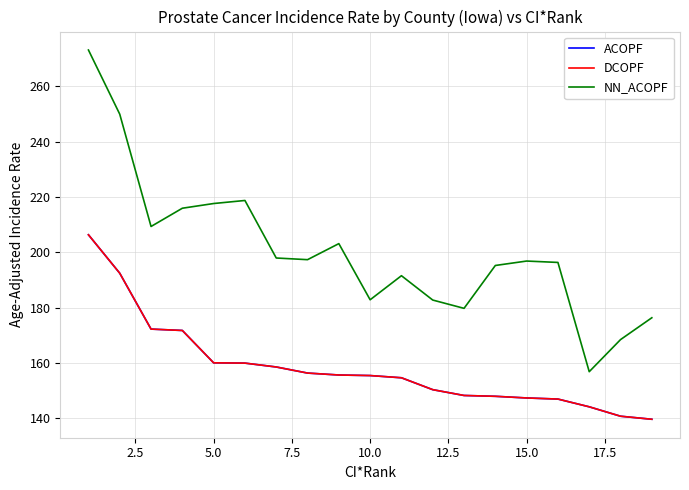

True or false: NN_ACOPF and ACOPF cross at least once.

False